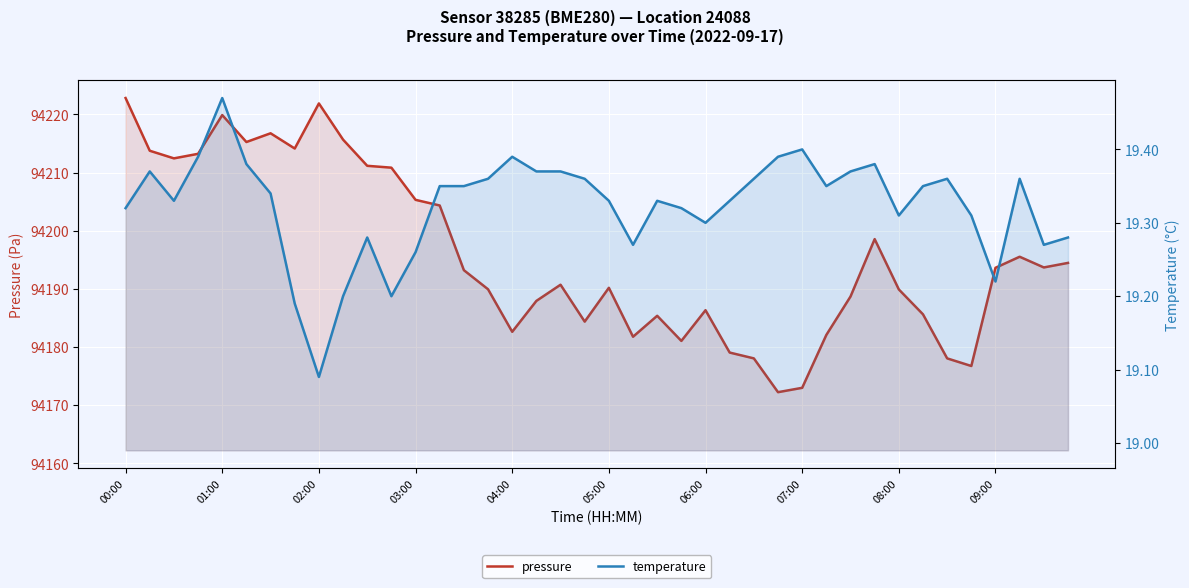

At how many categories does at least one series exceed 33332?

40